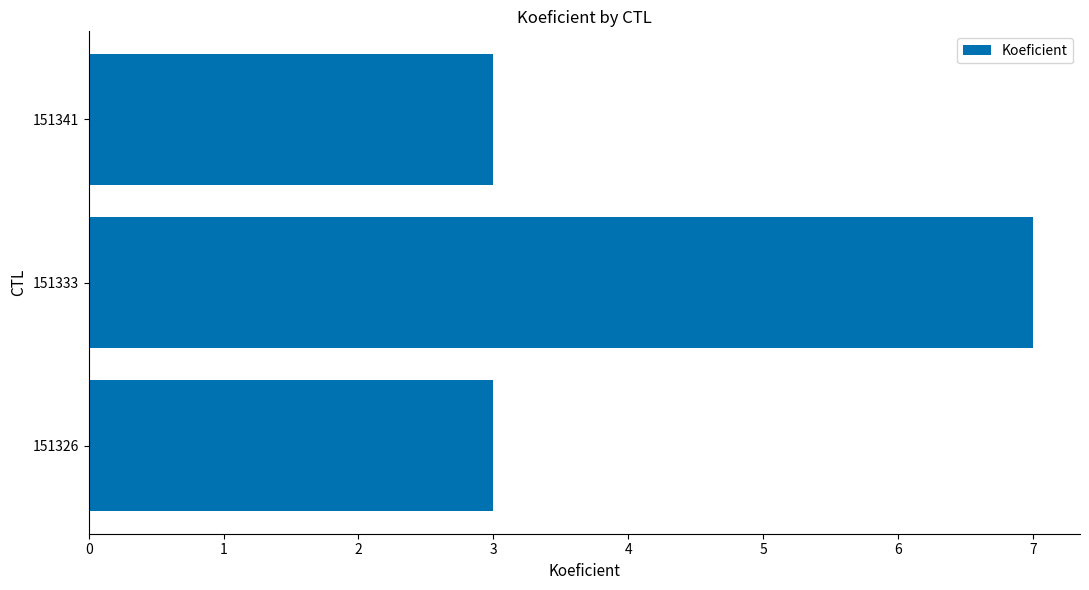

What is the minimum value shown in the chart?

3